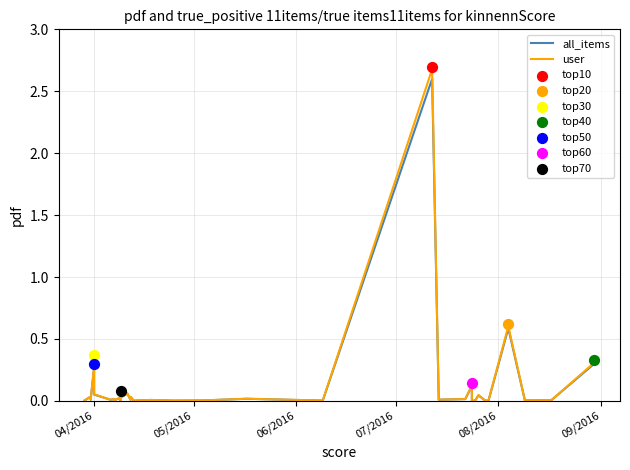

Which series has the largest total across all categories?

user